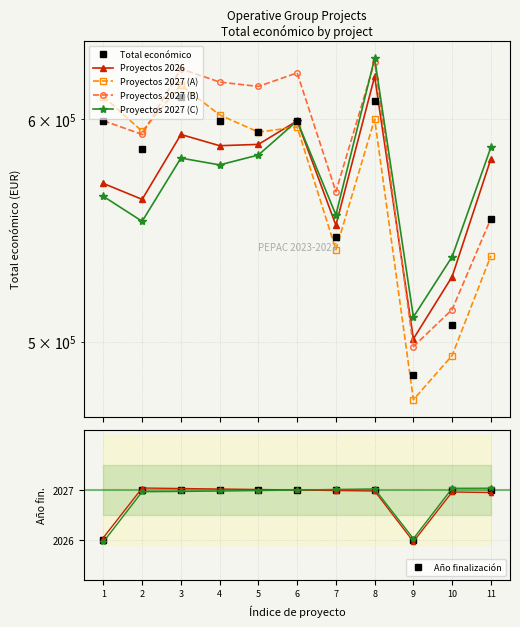

How many lines are shown in the chart?

6